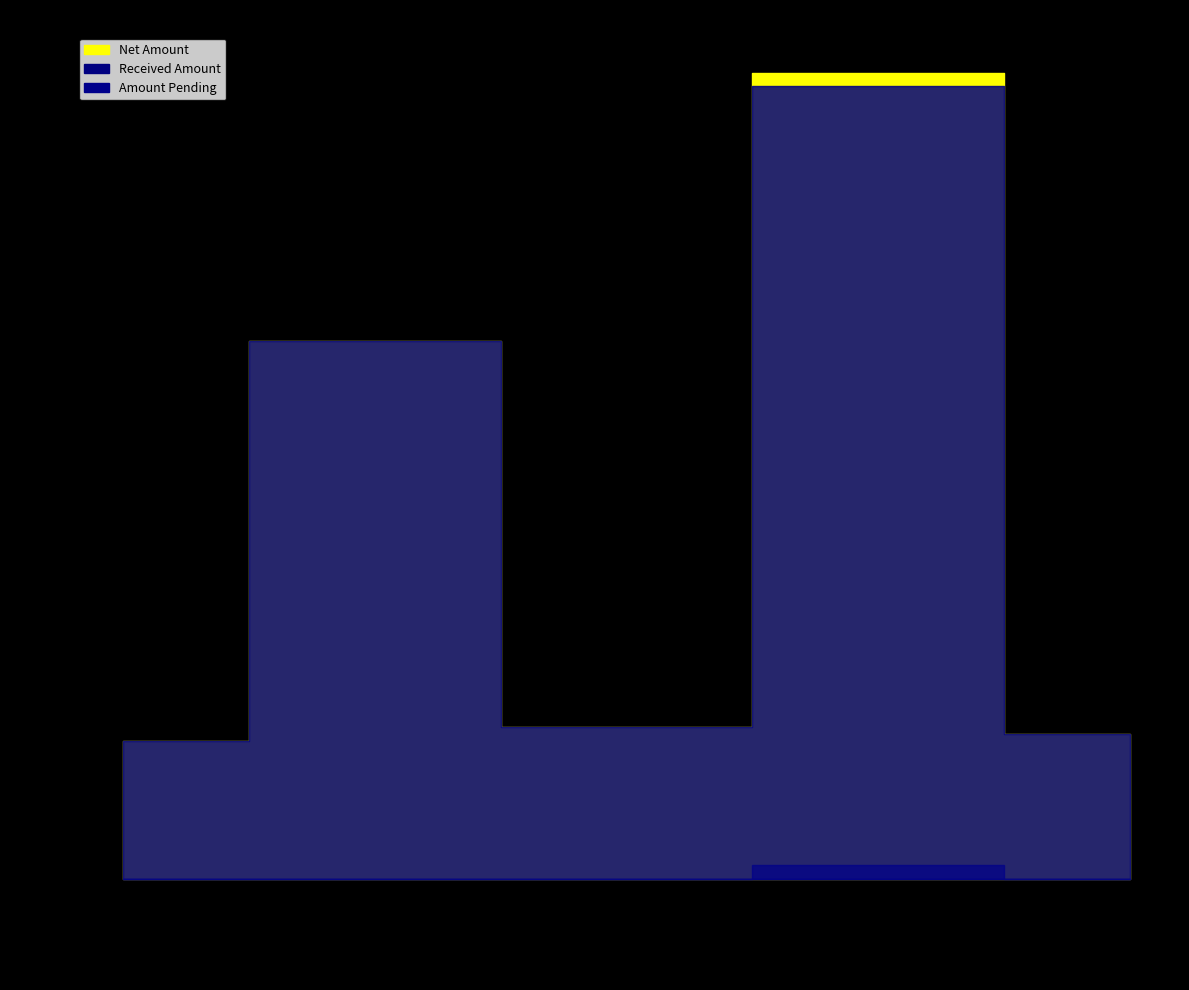

Is it true that Received Amount equals 542 at 28-10?

False